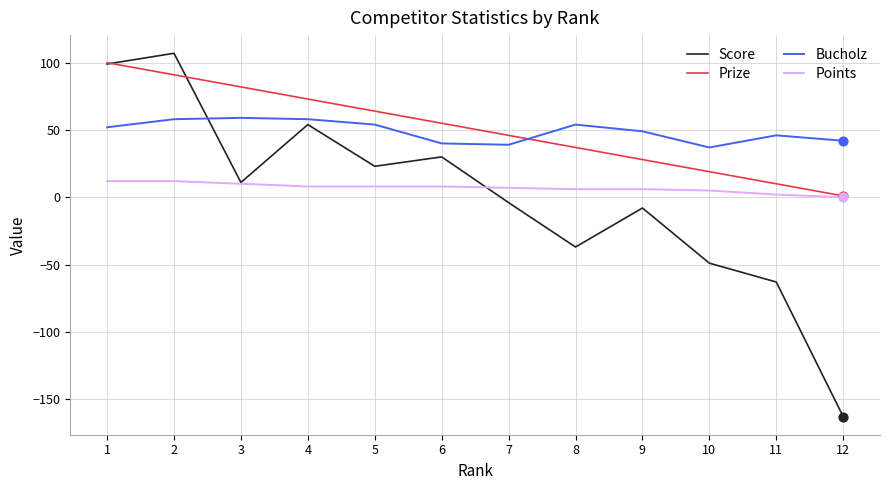

Which series changed the most between 6 and 10?

Score